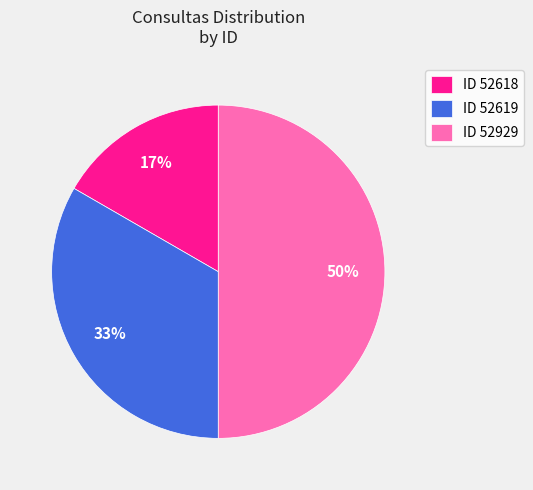

Which has a higher value, ID 52619 or ID 52929?

ID 52929